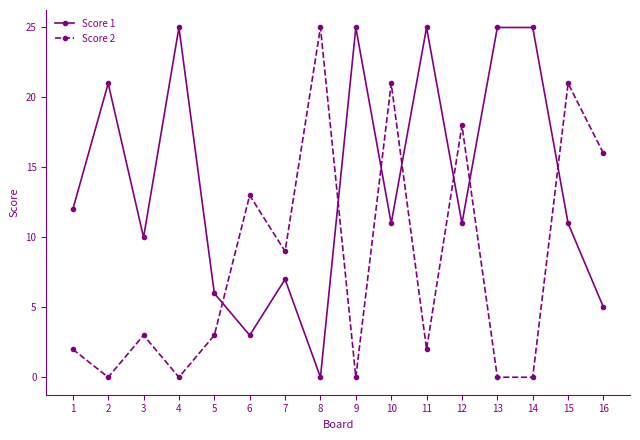

What is the greatest value displayed?

25